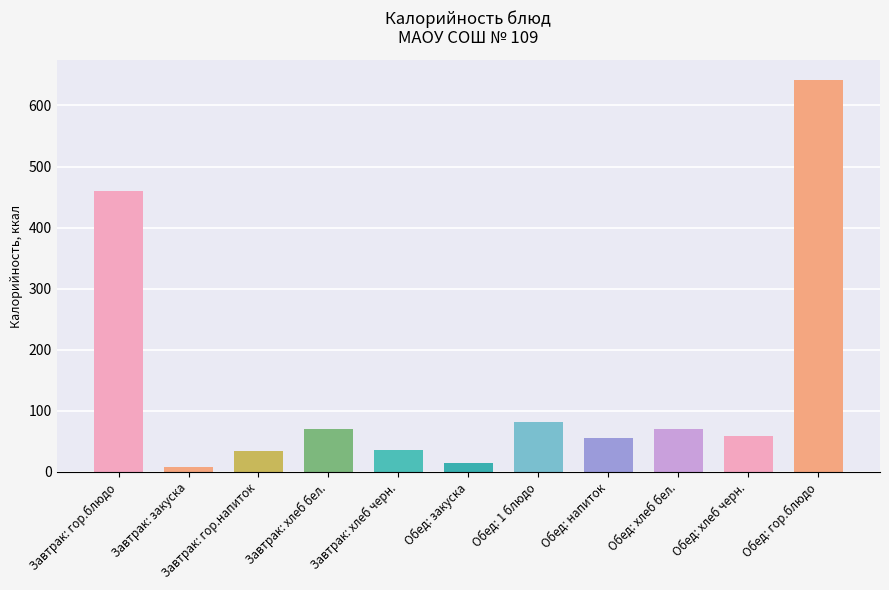

How many data points are above 58?

6